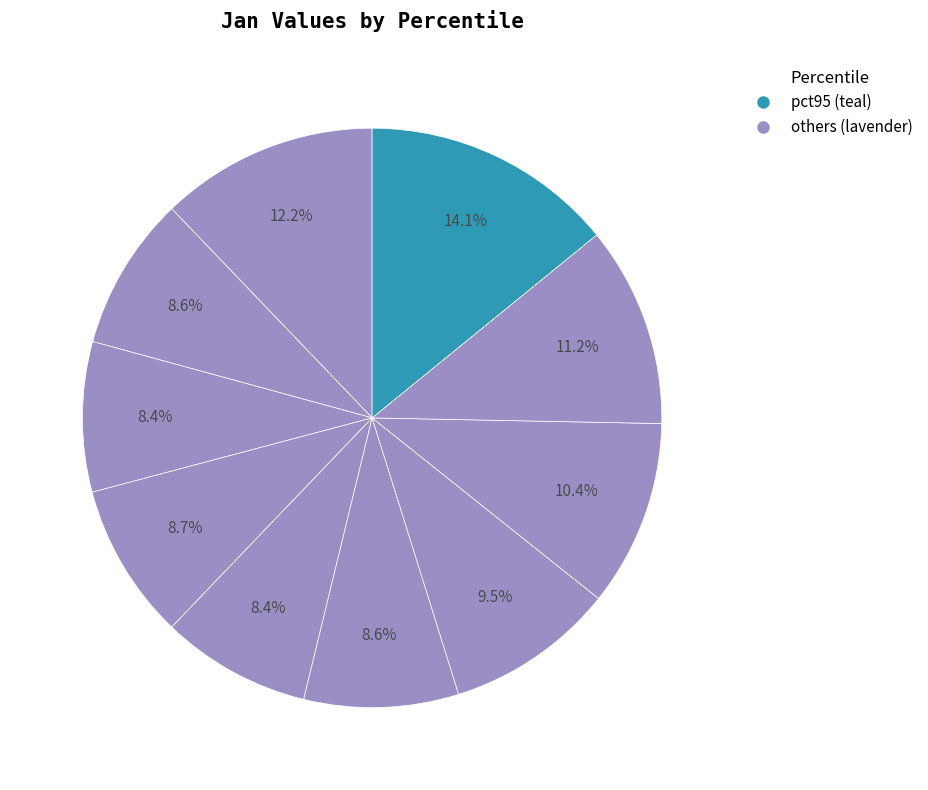

Is there any slice that represents more than half of the pie?

No